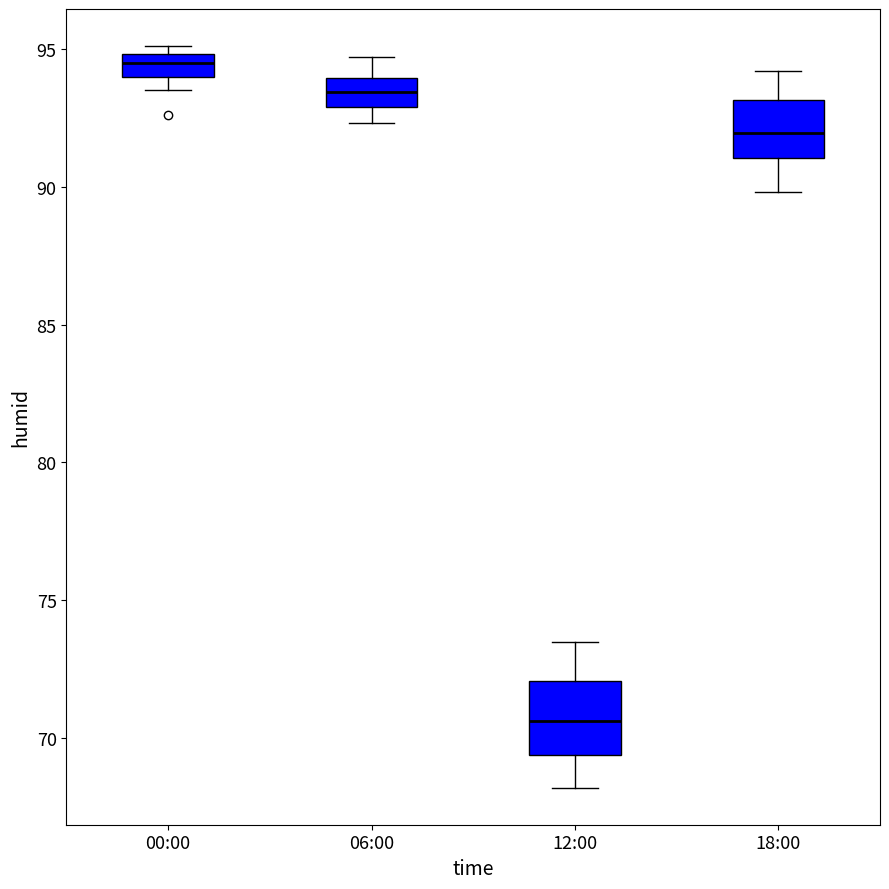

Reading left to right, read every box against the y-axis: the position of its median line, the range the box covers, and the ends of its whiskers. The values are not printed on the chart, so give them approximately, as read against the axis.

00:00: median 94.5, box 94.0 to 95.0, whiskers 93.5 to 95.0 (just above the box's upper edge)
06:00: median 93.5, box 93.0 to 94.0, whiskers 92.5 to 94.5
12:00: median 70.5, box 69.5 to 72.0, whiskers 68.0 to 73.5
18:00: median 92.0, box 91.0 to 93.0, whiskers 90.0 to 94.0